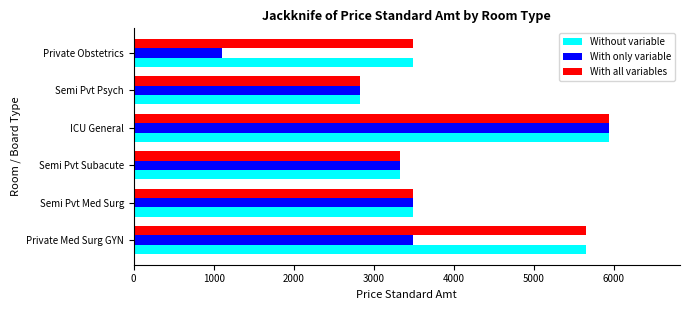

How many distinct data groups are displayed?

3